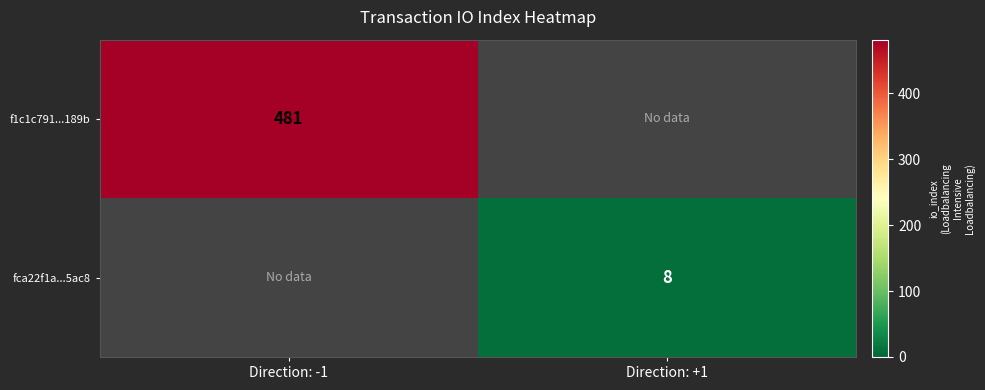

Between Direction: -1 and Direction: +1, which is larger?

Direction: -1